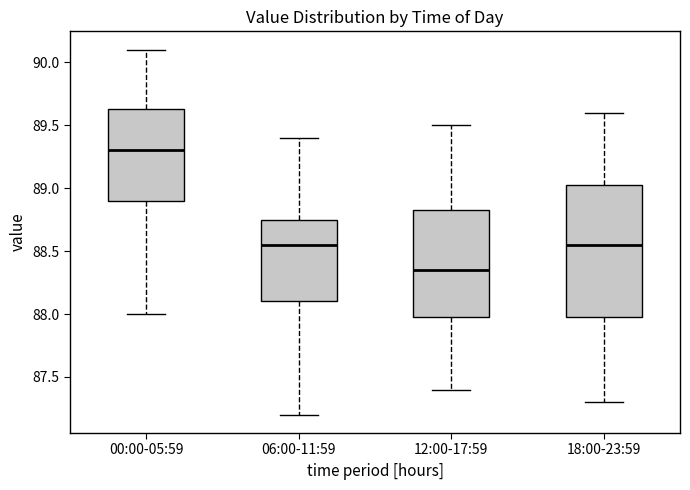

Where is the lower edge of the box for 00:00-05:59 on the y-axis? The values are not printed on the chart, so give them approximately, as read against the axis.

88.90